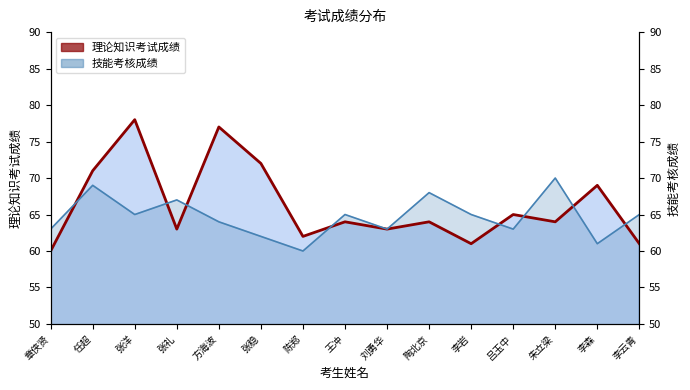

Count the 技能考核成绩 values in the range 63 to 67.

9